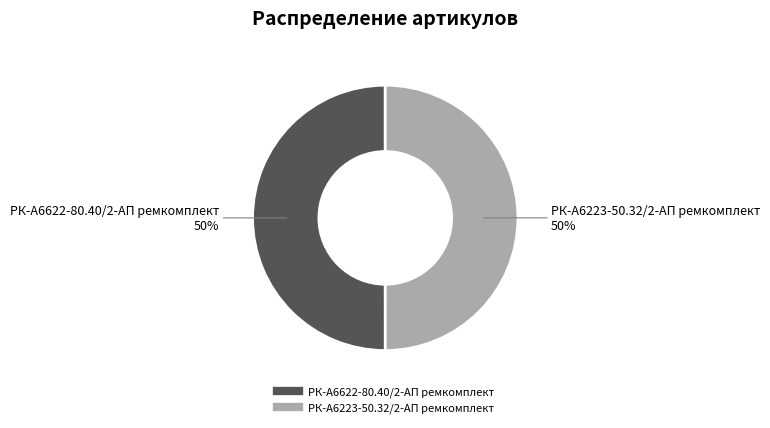

What is the ratio of the value at РК-А6622-80.40/2-АП ремкомплект to the value at РК-А6223-50.32/2-АП ремкомплект?

1.0